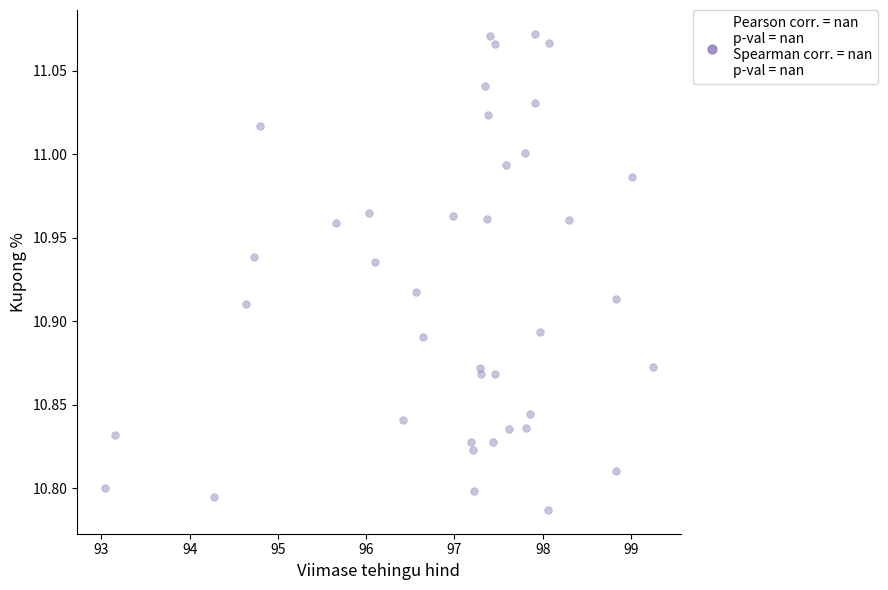

What is the range of X values (max minus min)?

6.2